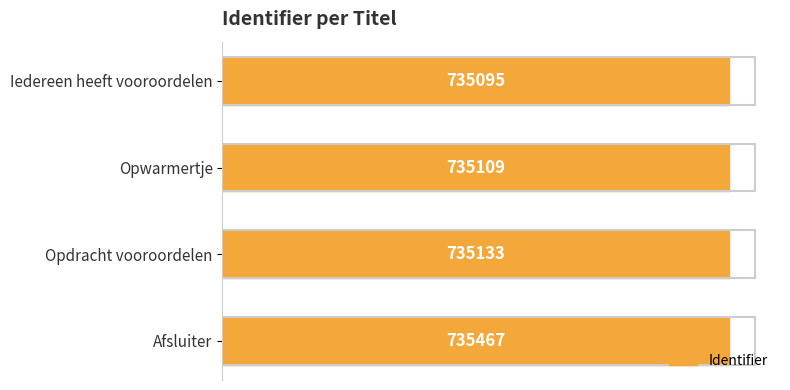

Rank the categories by value from highest to lowest.

Afsluiter, Opdracht vooroordelen, Opwarmertje, Iedereen heeft vooroordelen